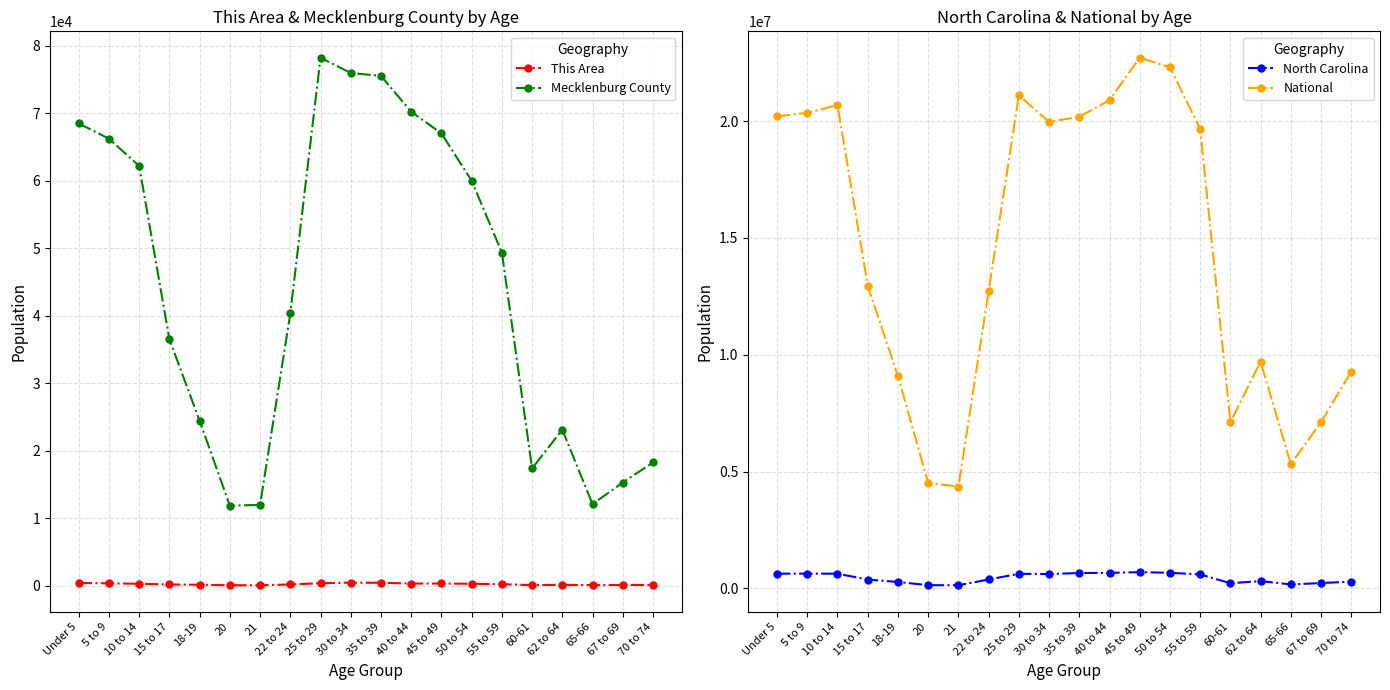

What position from the right is 67 to 69?

2